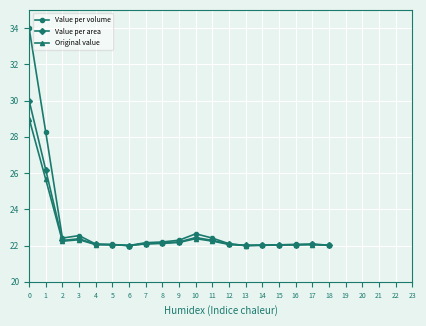

What is the spread (max minus min) of values at 1?

2.6